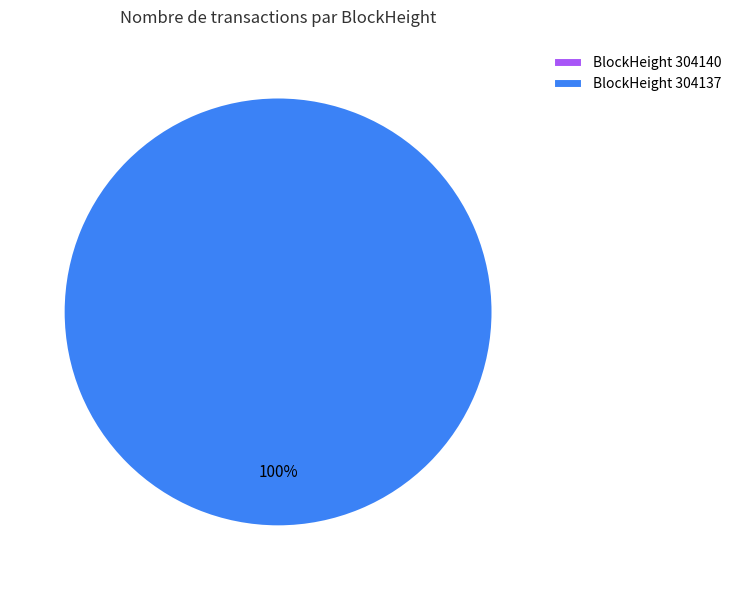

To the nearest percent, what is the difference between the 304137 and 304140 slice percentages?

100%